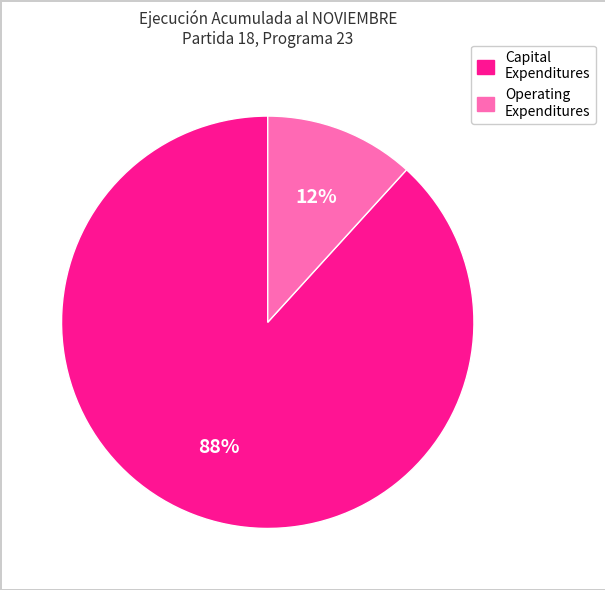

To the nearest percent, what is the average slice percentage?

50%